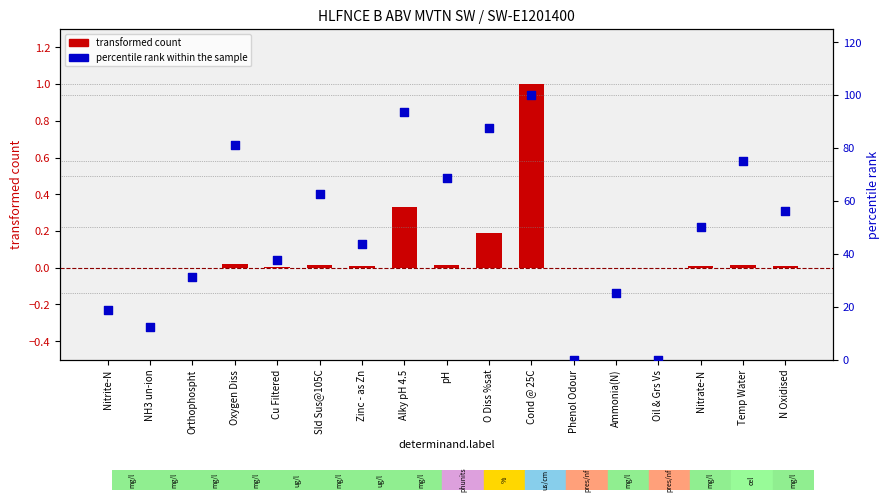

At how many categories does at least one series exceed 4?

15